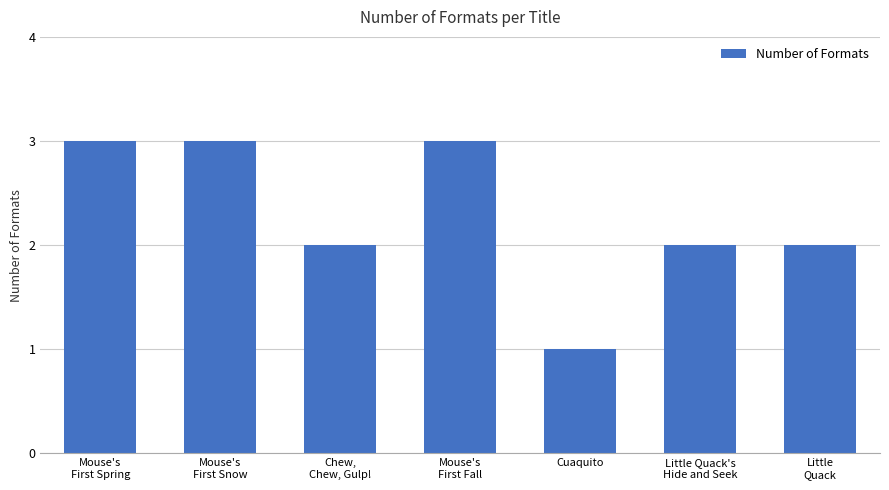

What is the value of the 4th bar from the left?

3